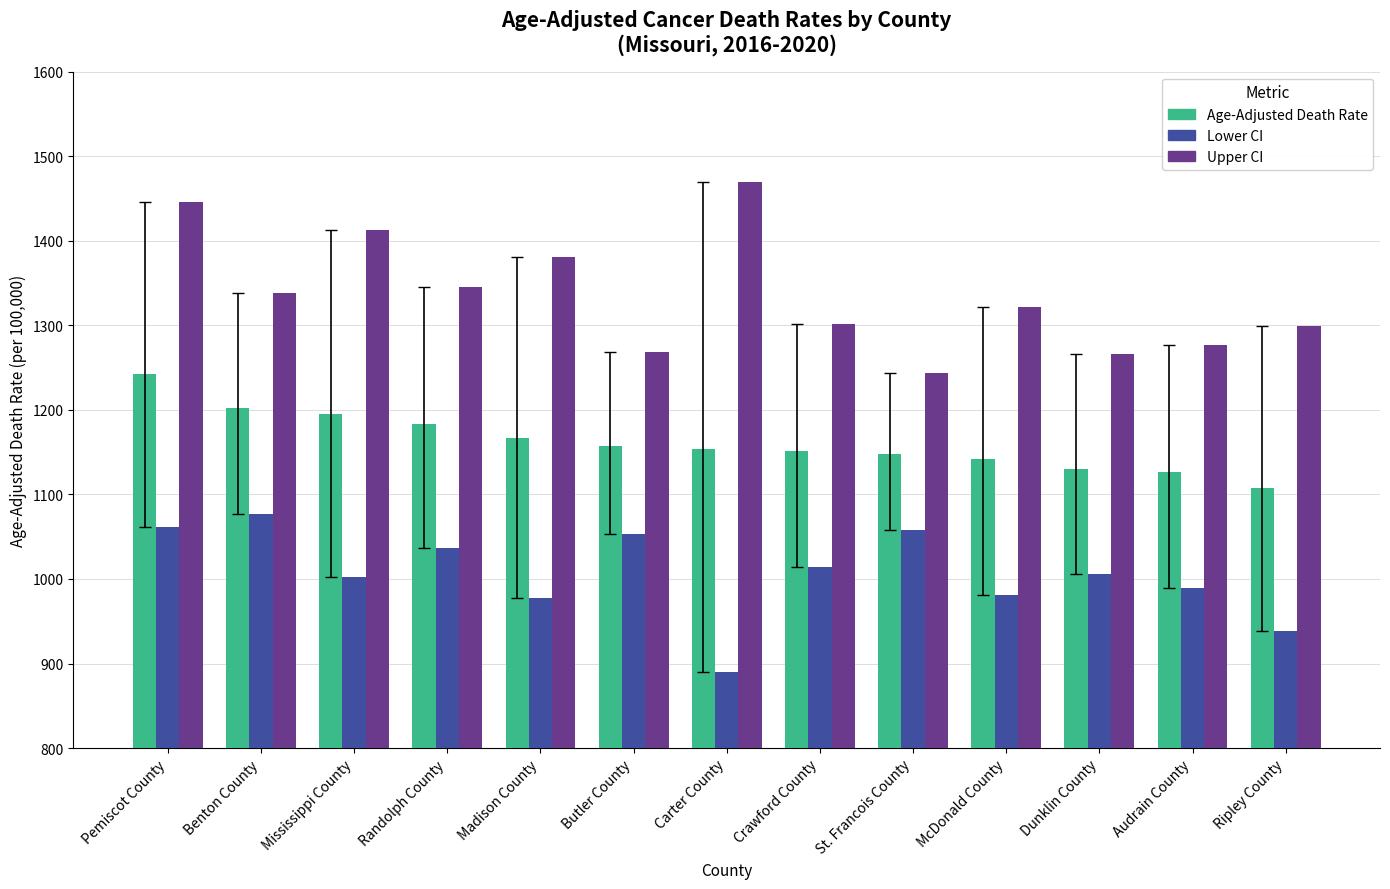

What is the sum of the Age-Adjusted Death Rate values at Butler County and Madison County?

2323.8